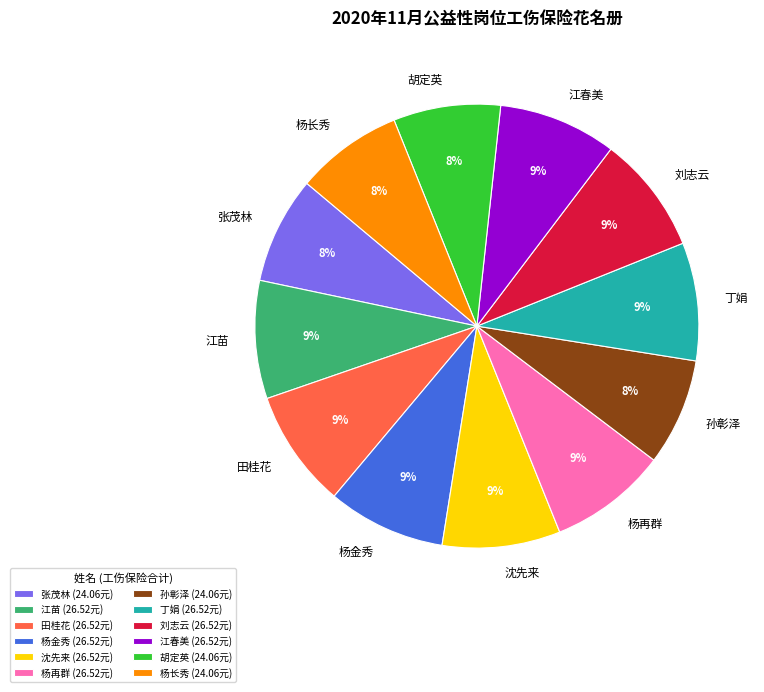

How many segments does this pie chart have?

12